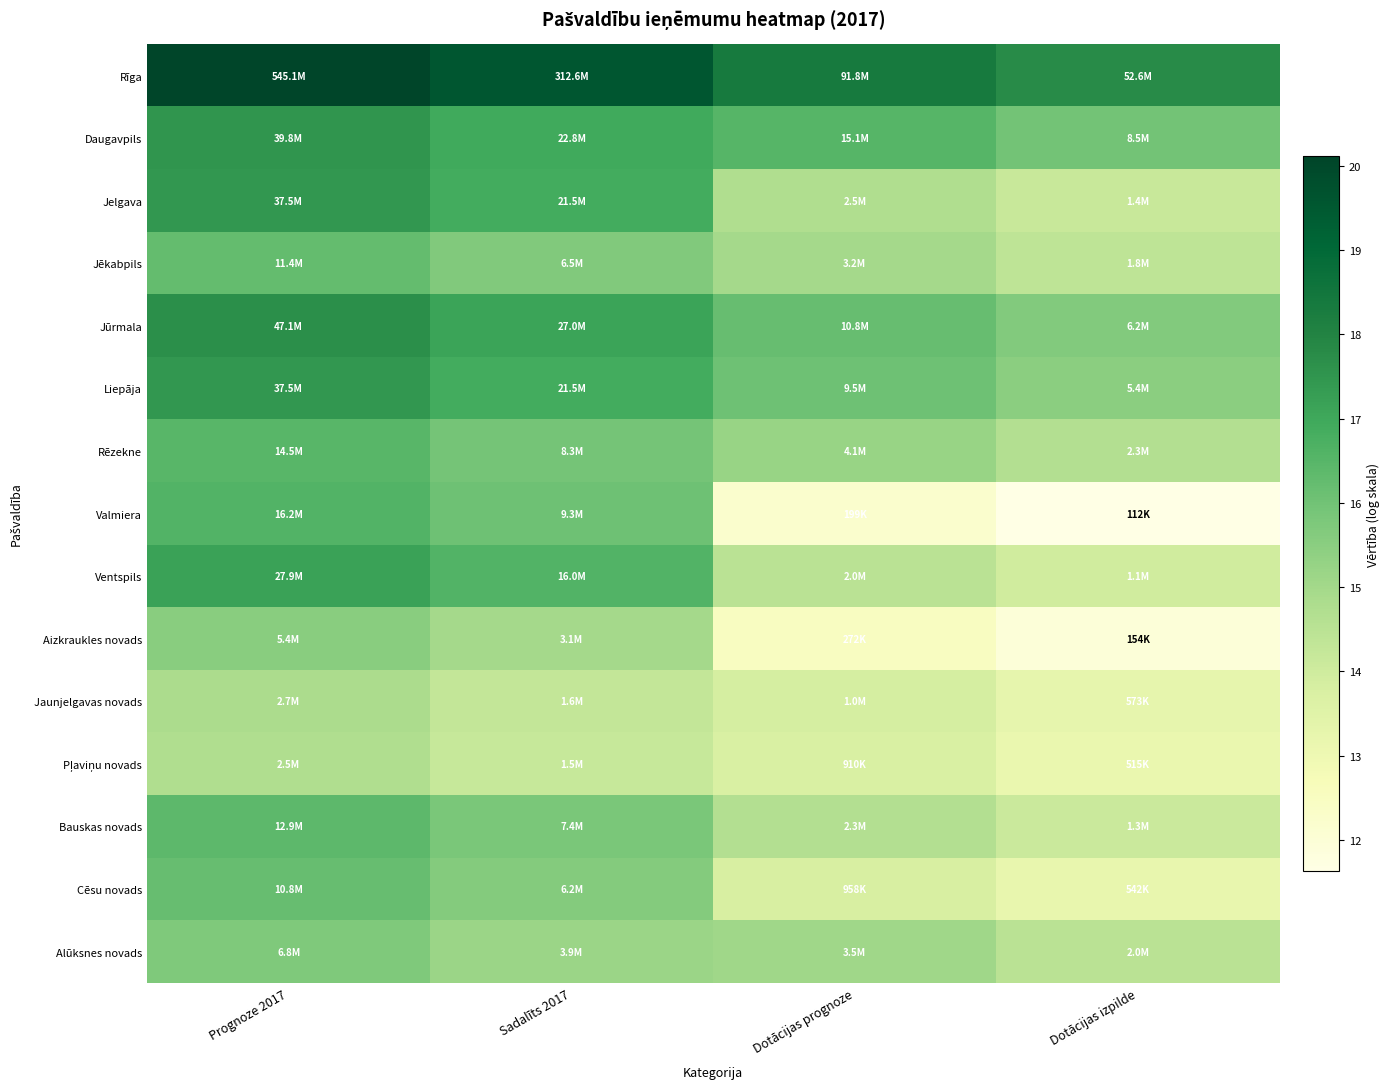

What is the total value across all series at Prognoze 2017?

250.0